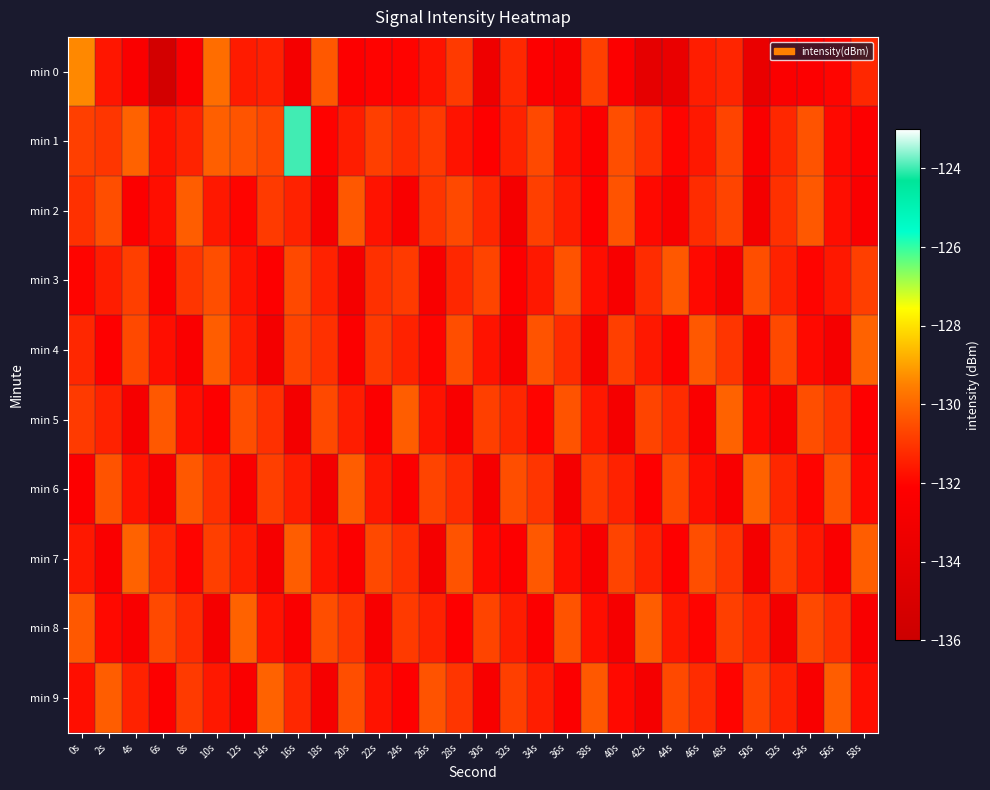

How many data points does each series have?

30